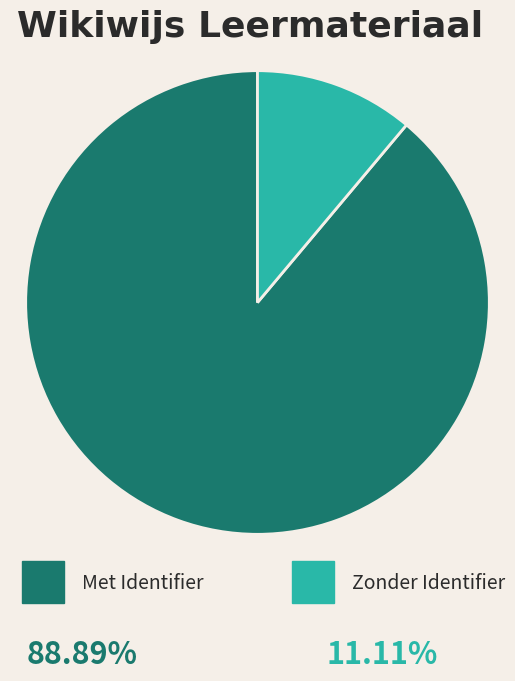

Does any single category account for the majority?

Yes